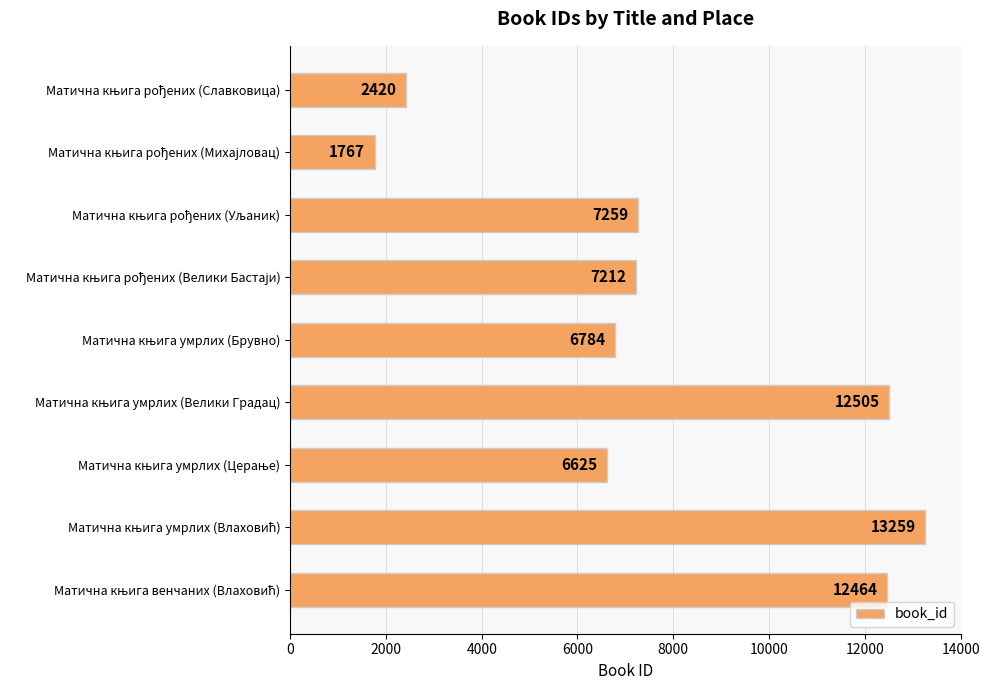

What is the value of the 3rd bar from the top?

7259